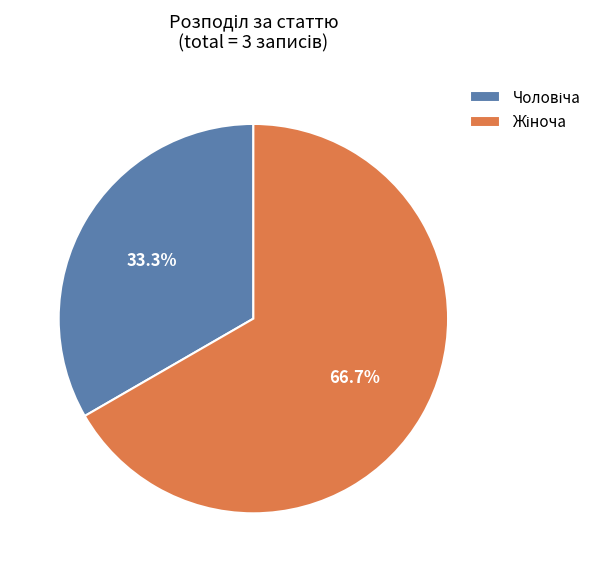

Is there any slice that represents more than half of the pie?

Yes